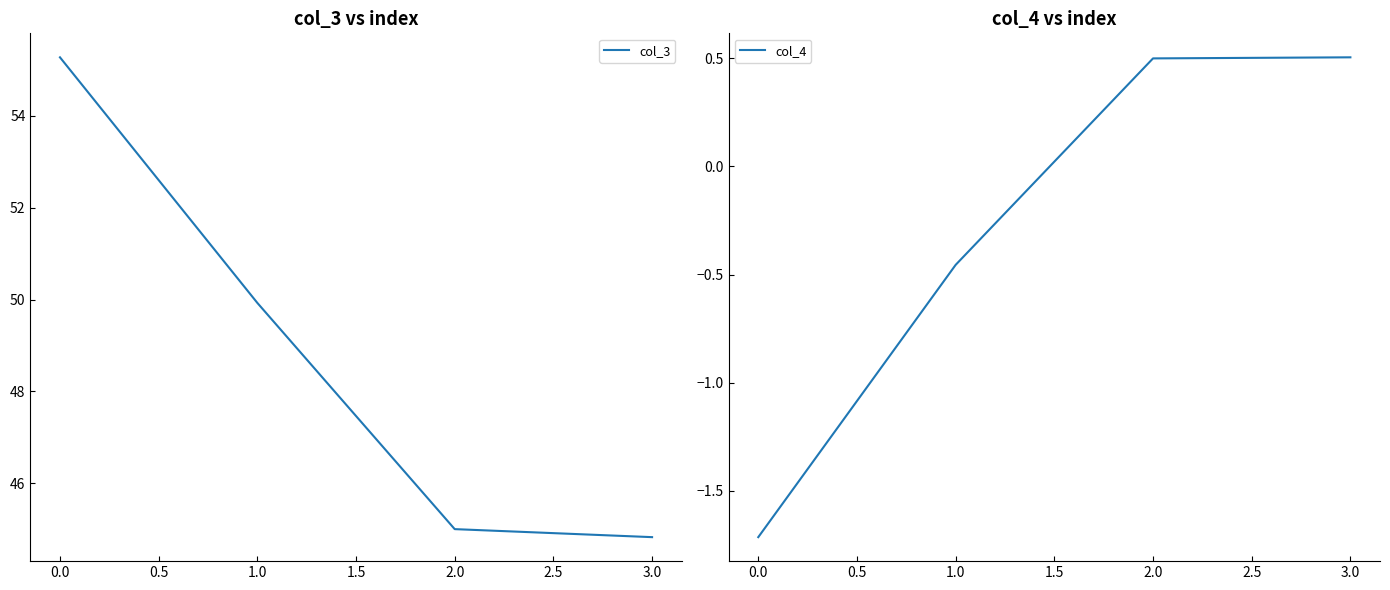

Reading left to right, what are all the values shown in this chart?

col_3: 55.3	49.9	45.0	44.8
col_4: -1.7	-0.5	0.5	0.5